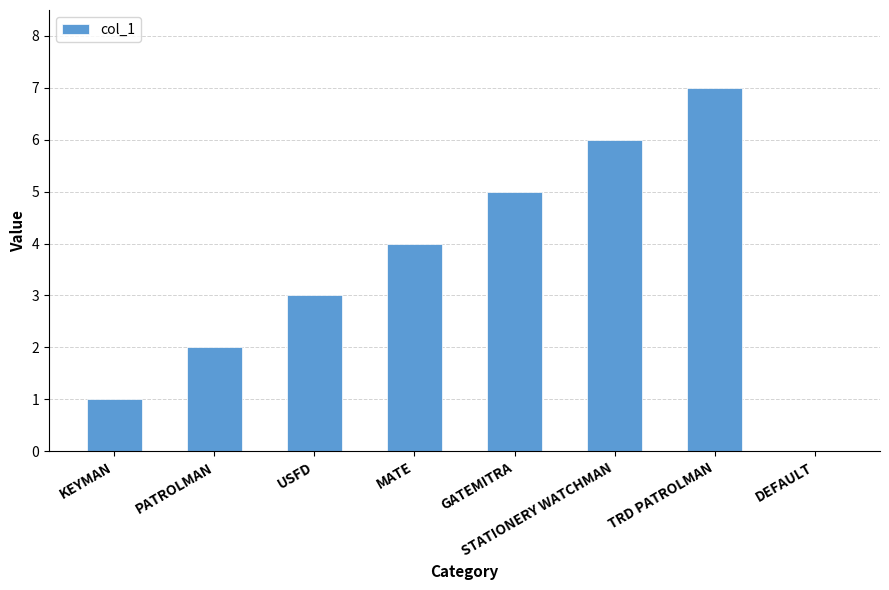

Which has a higher value, STATIONERY WATCHMAN or GATEMITRA?

STATIONERY WATCHMAN